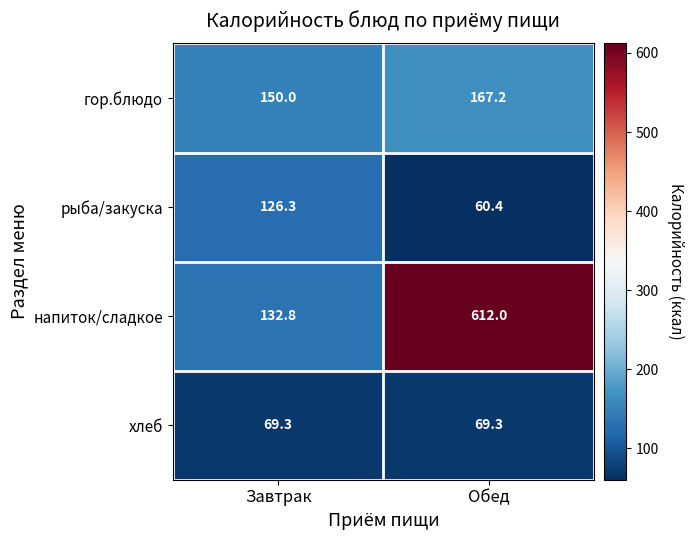

At which label is рыба/закуска closest to 93?

Обед